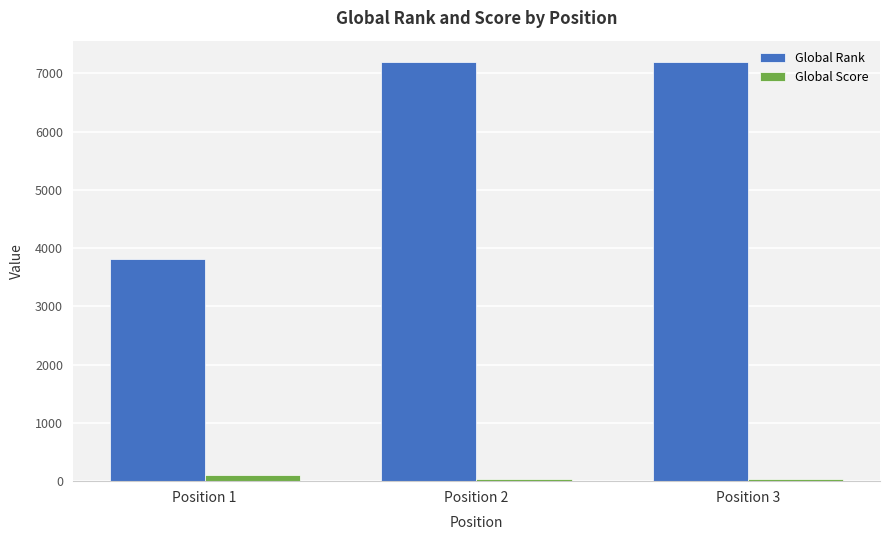

What is the difference between the maximum and minimum values in the Global Score series?

57